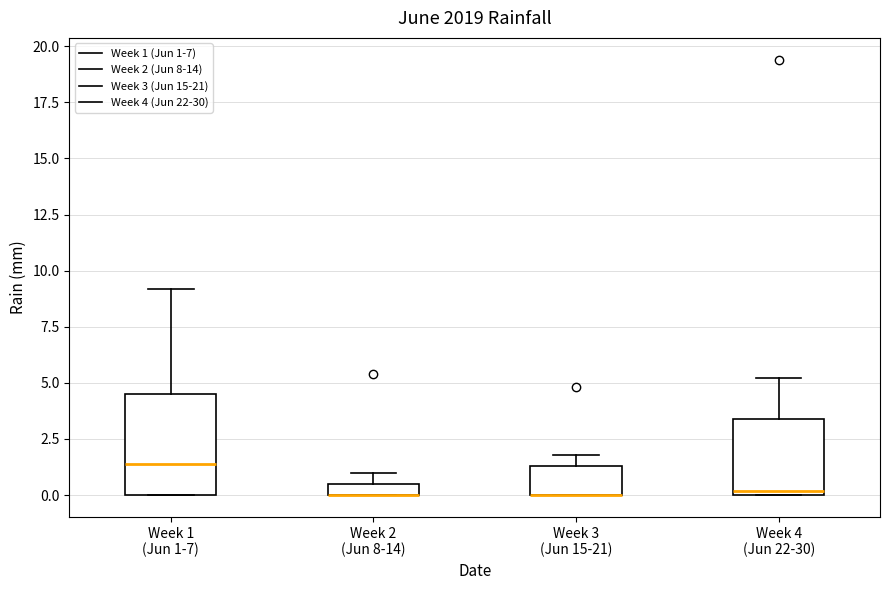

Where is the upper edge of the box for Week 2 (Jun 8-14) on the y-axis? The values are not printed on the chart, so give them approximately, as read against the axis.

0.5